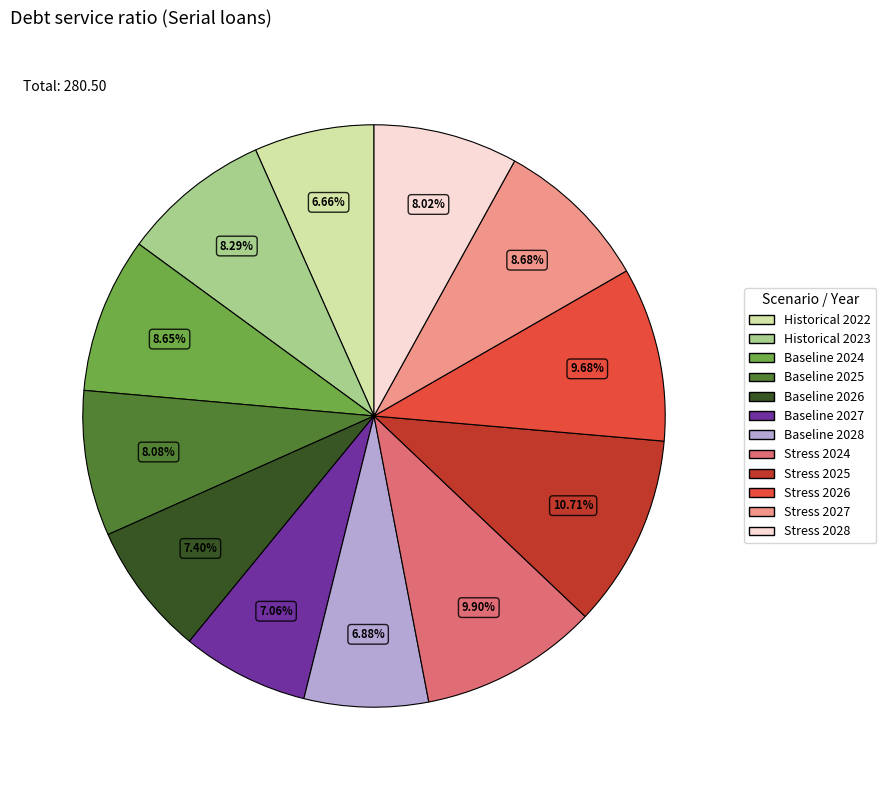

What percentage do Baseline 2025 and Historical 2022 together represent?

14.7%